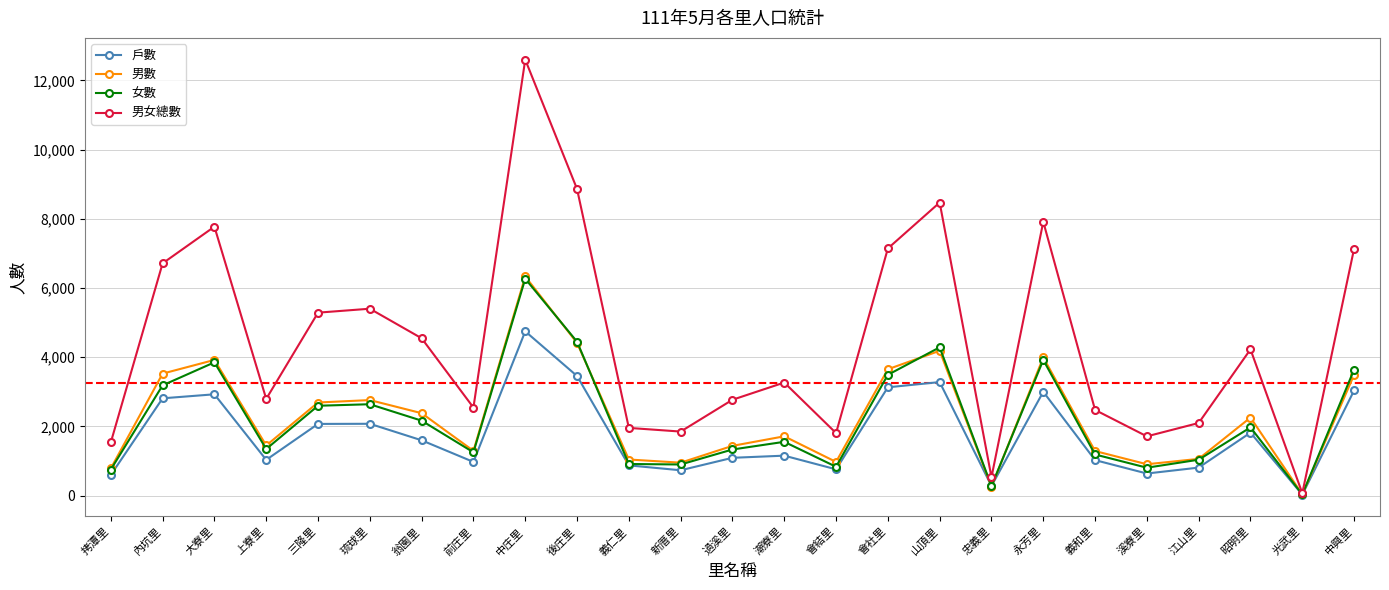

The 女數 series shows 5266 at 會社里. True or false?

False